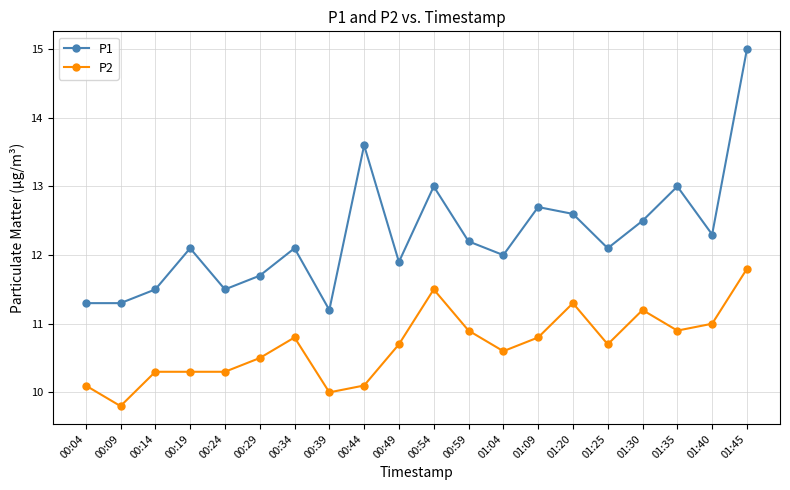

What are all the series names shown in the legend?

P1, P2